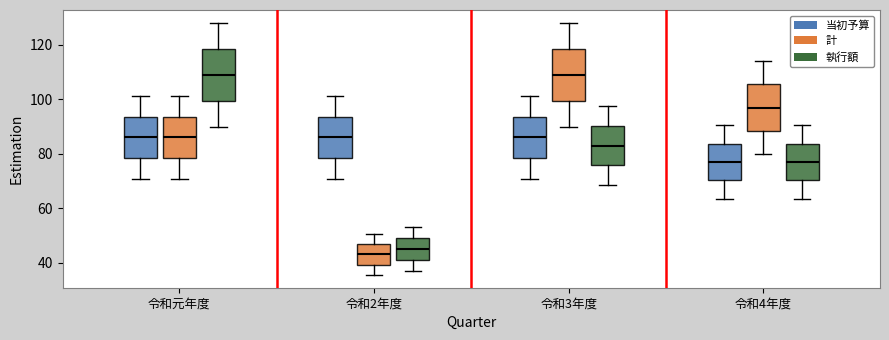

Where does the upper whisker of the box for 令和4年度 (執行額) end on the y-axis? The values are not printed on the chart, so give them approximately, as read against the axis.

90